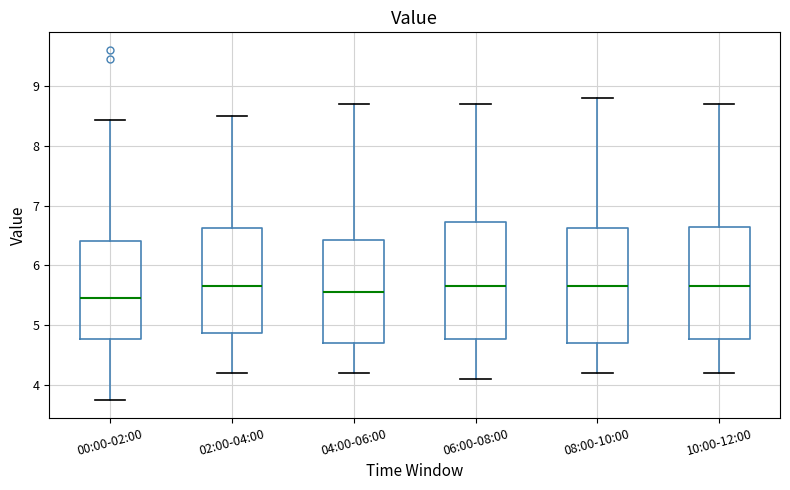

Where is the lower edge of the box for 06:00-08:00 on the y-axis? The values are not printed on the chart, so give them approximately, as read against the axis.

4.8